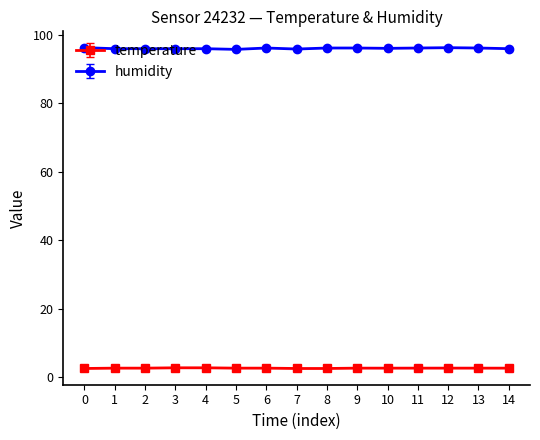

Rank the series by their average value, from lowest to highest.

temperature, humidity